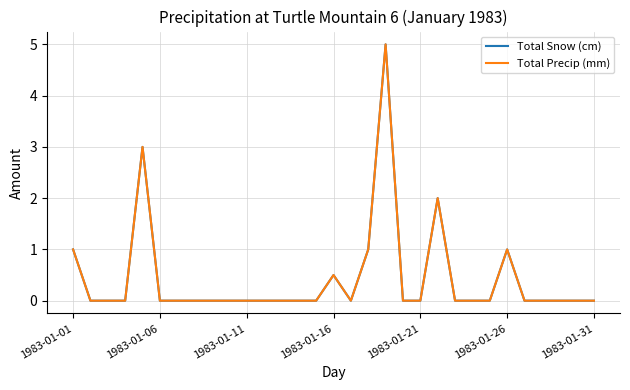

Which series has the largest range (max minus min)?

Total Snow (cm)